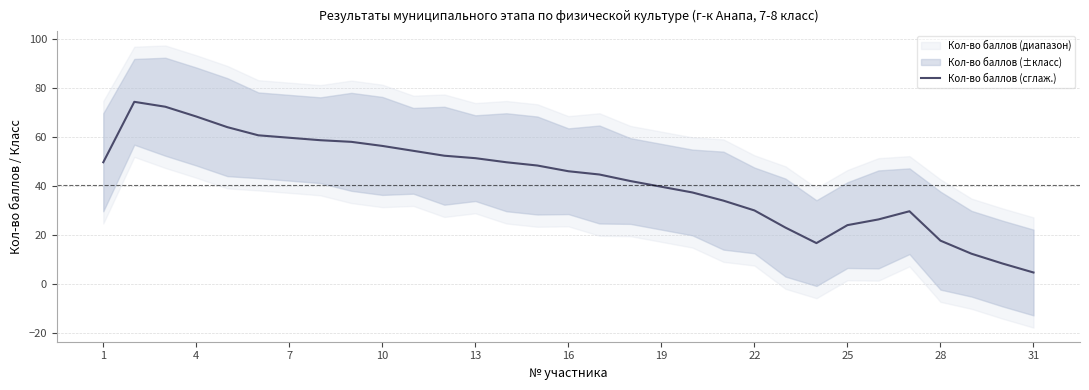

The Кол-во баллов (сглаж.) series shows 76.5 at 13. True or false?

False